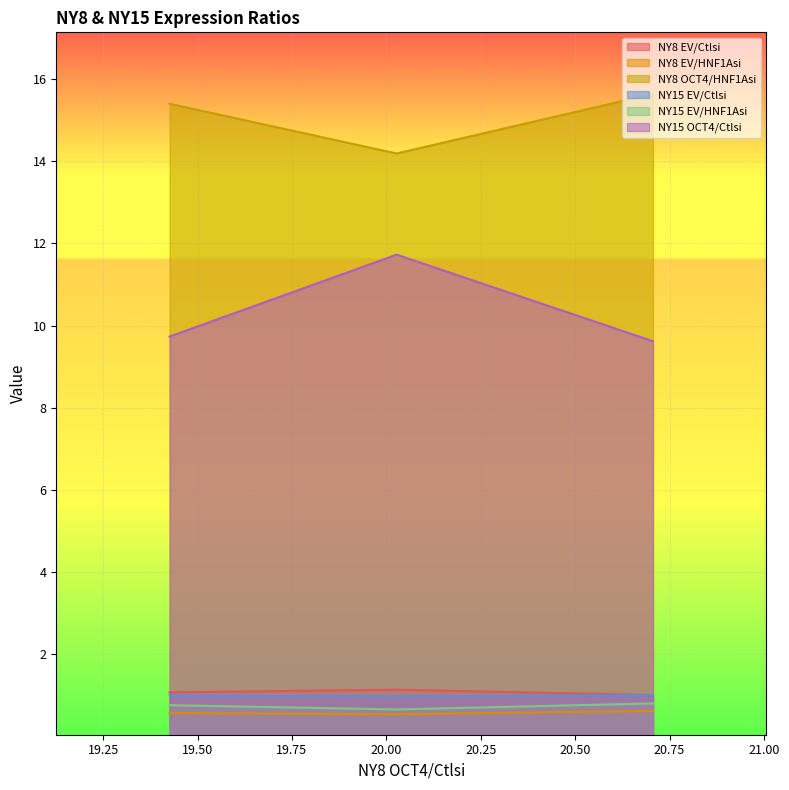

What is the maximum value for NY15 EV/HNF1Asi?

0.8